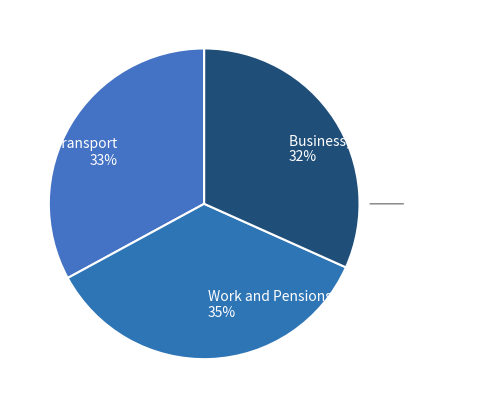

To the nearest percent, what is the combined percentage of Work and Pensions and Business, Innovation and Skills?

67%